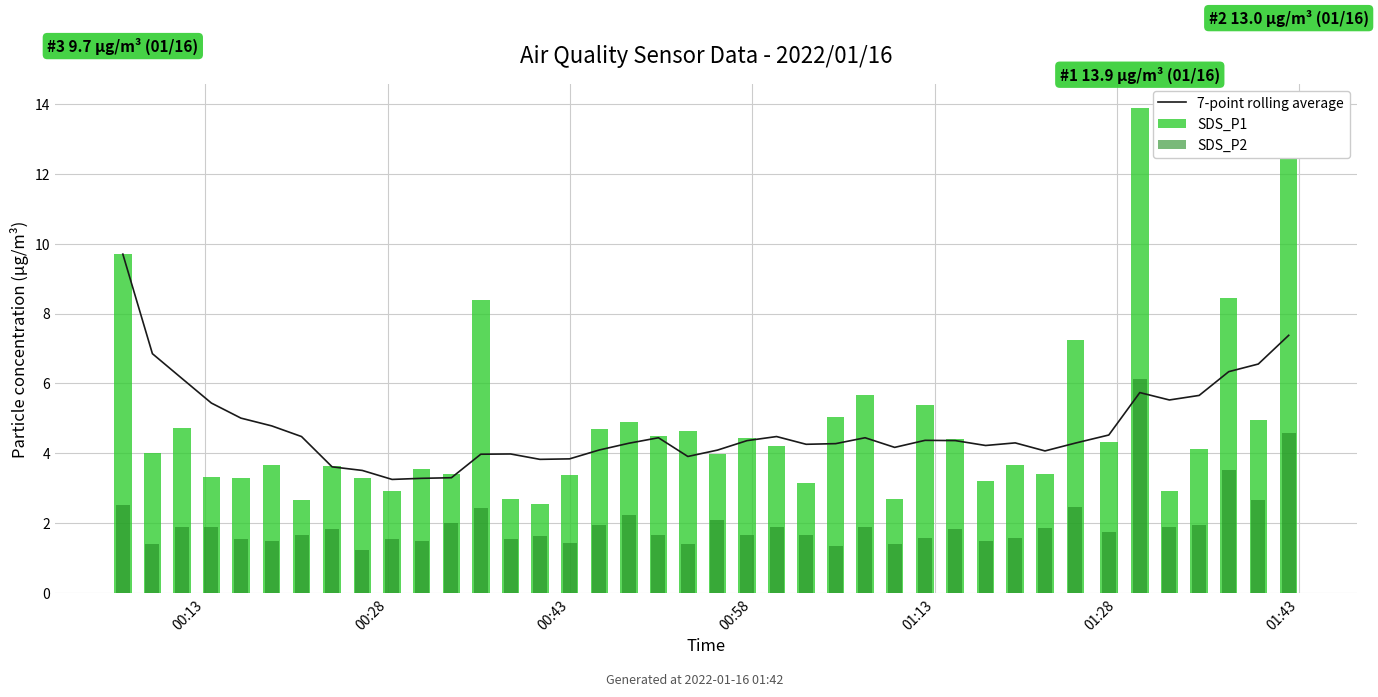

What is the highest value of the 7-point rolling average series?

9.7